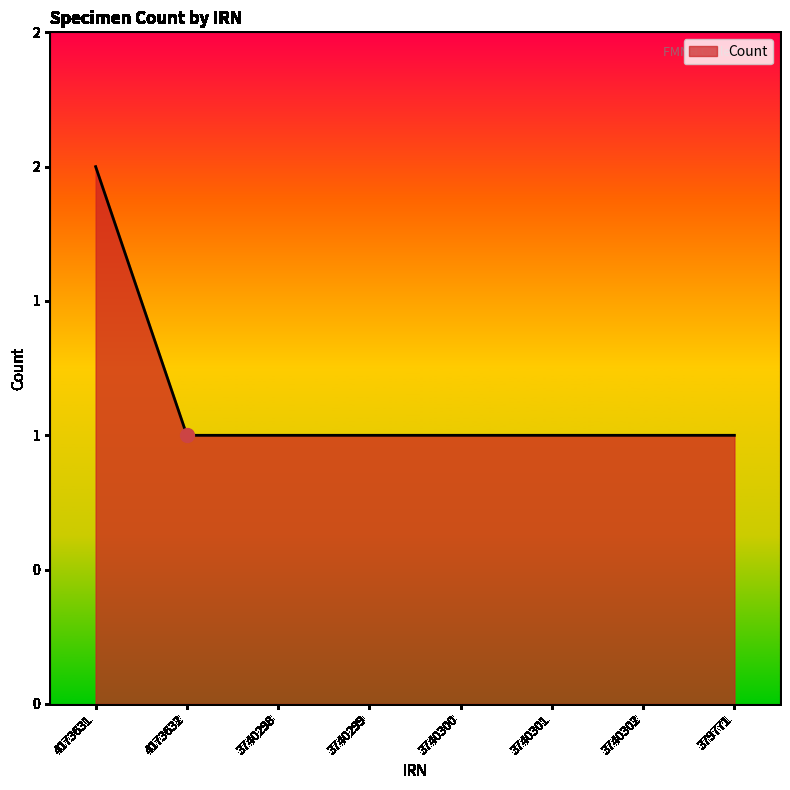

What is the greatest value displayed?

2